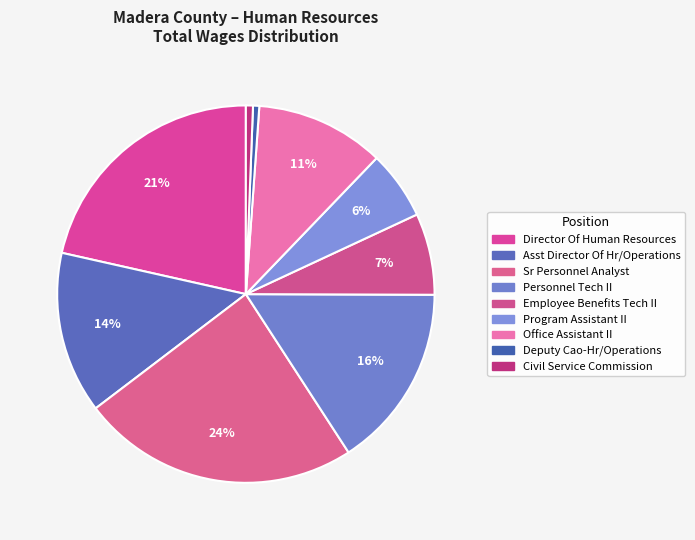

What is the smallest slice in the pie chart?

Deputy Cao-Hr/Operations